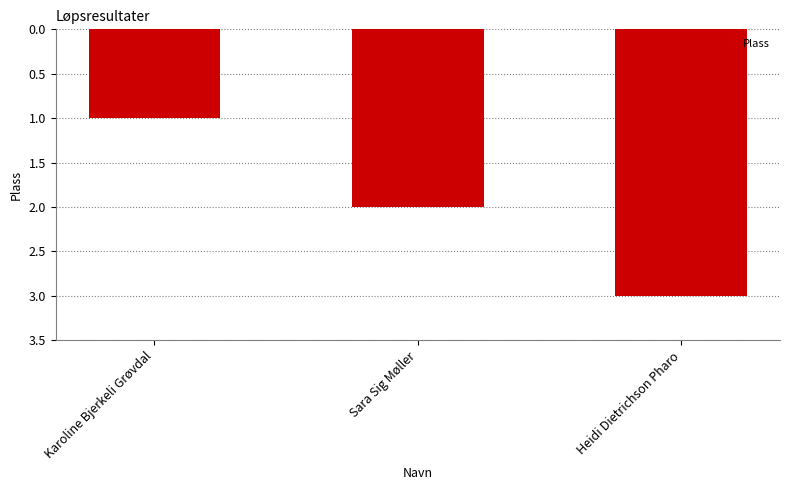

What is the minimum value shown in the chart?

1